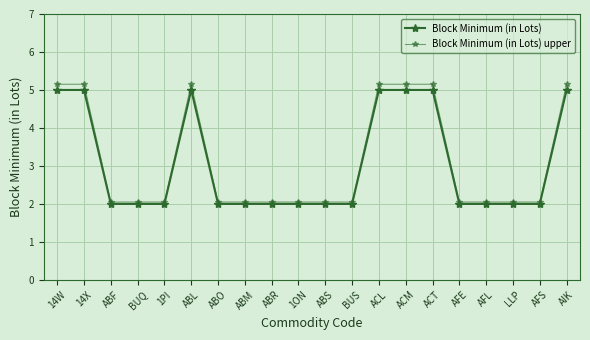

What is the value of the Block Minimum (in Lots) upper point at the 7th from the left?

2.0